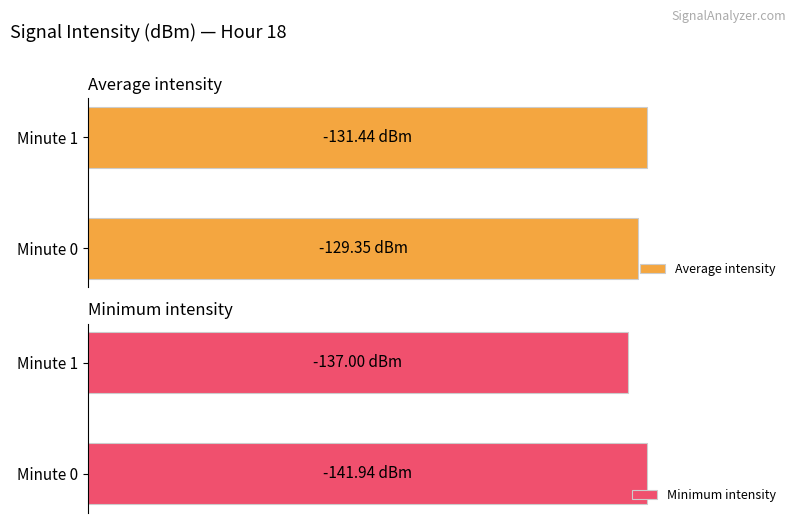

What is the difference between the maximum and minimum values in the Minimum intensity series?

4.9